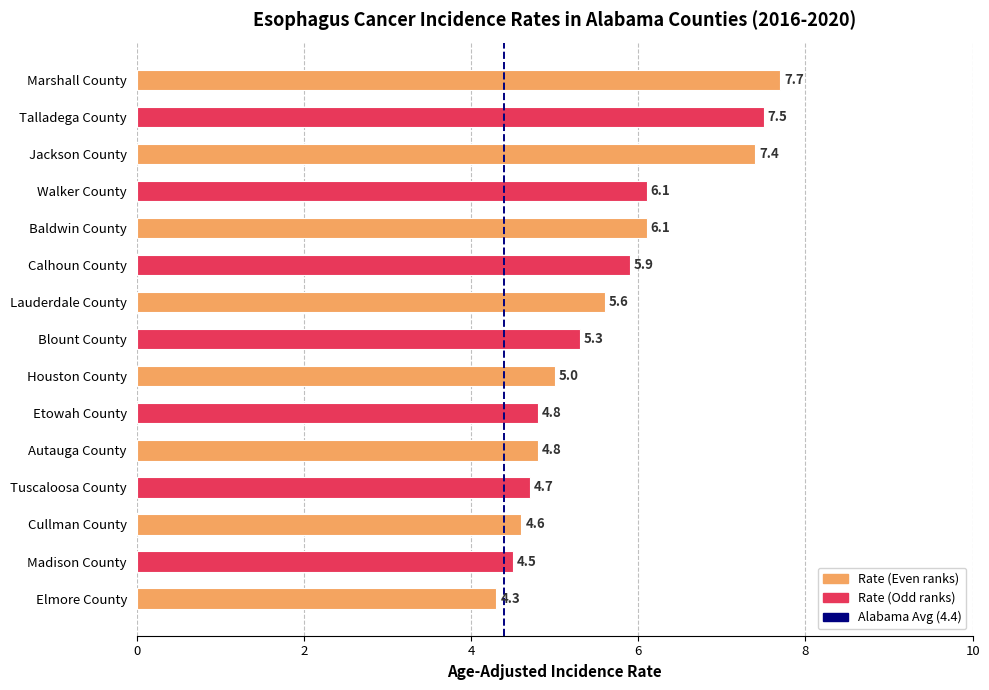

What is the sum of all values?

84.3